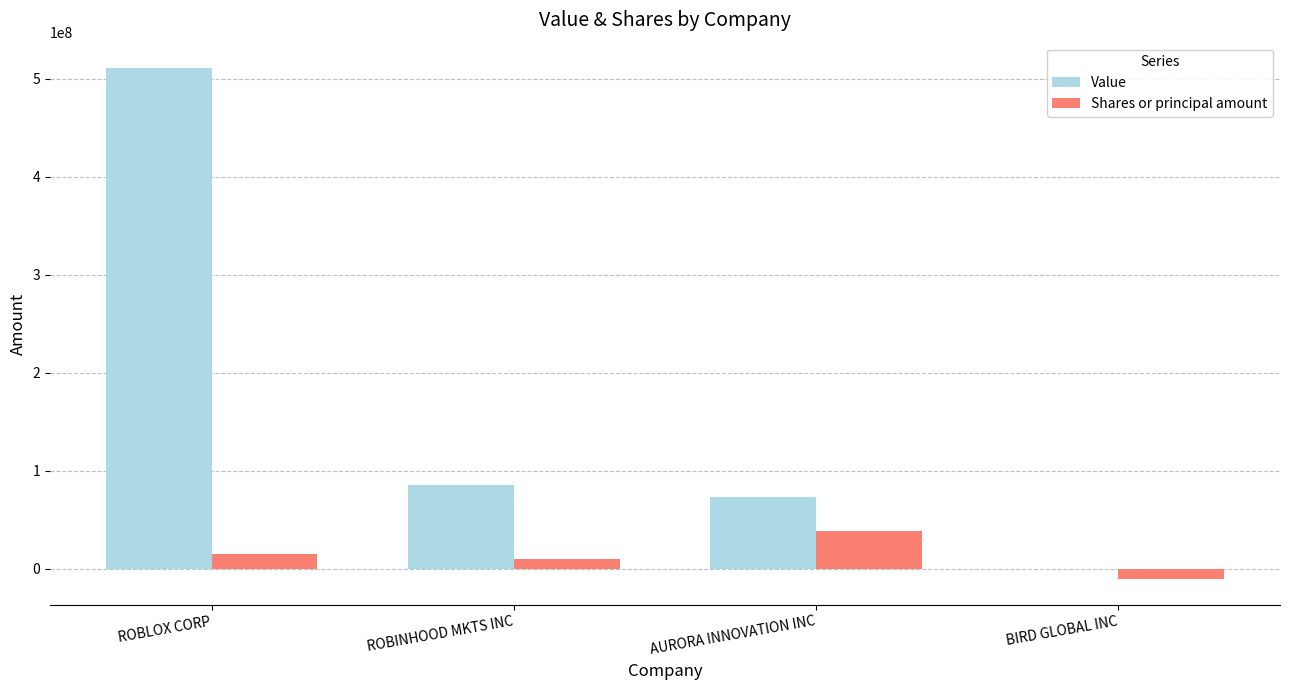

What is the approximate value of Shares or principal amount at ROBLOX CORP?

15541448